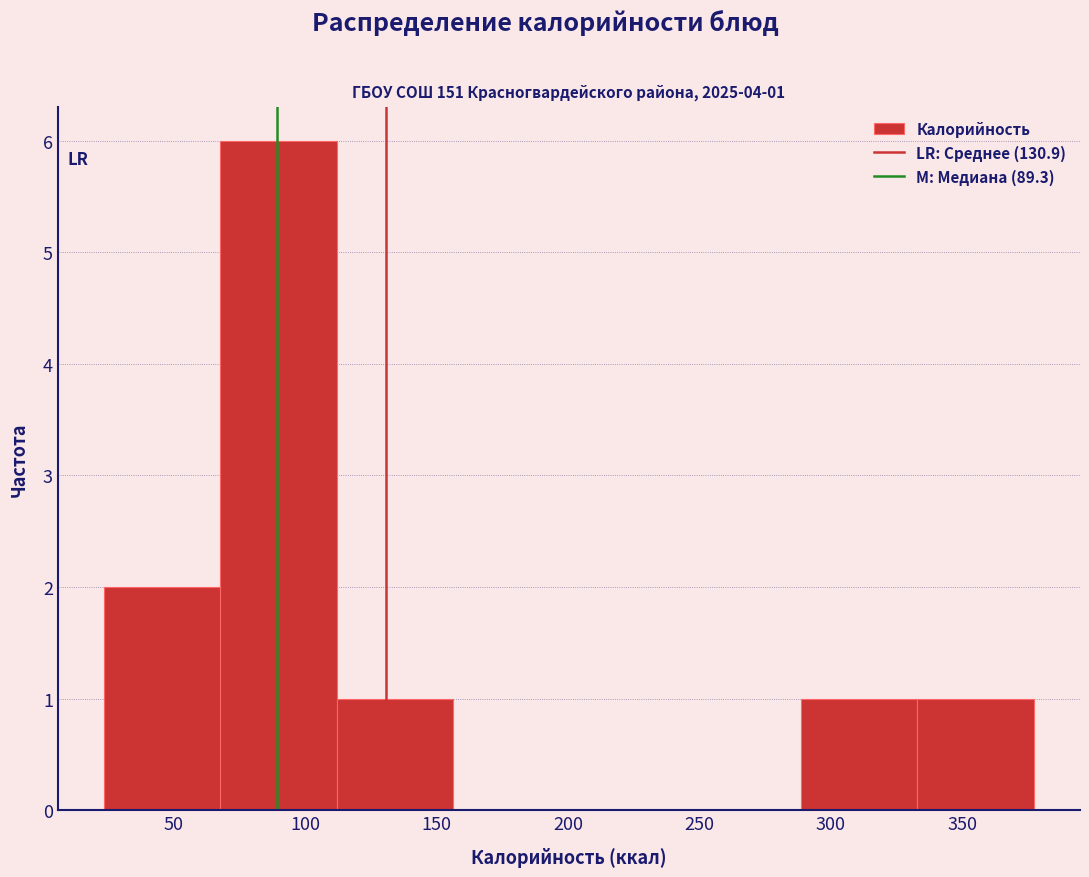

Over which range of the x-axis is the bar tallest?

70 to 110